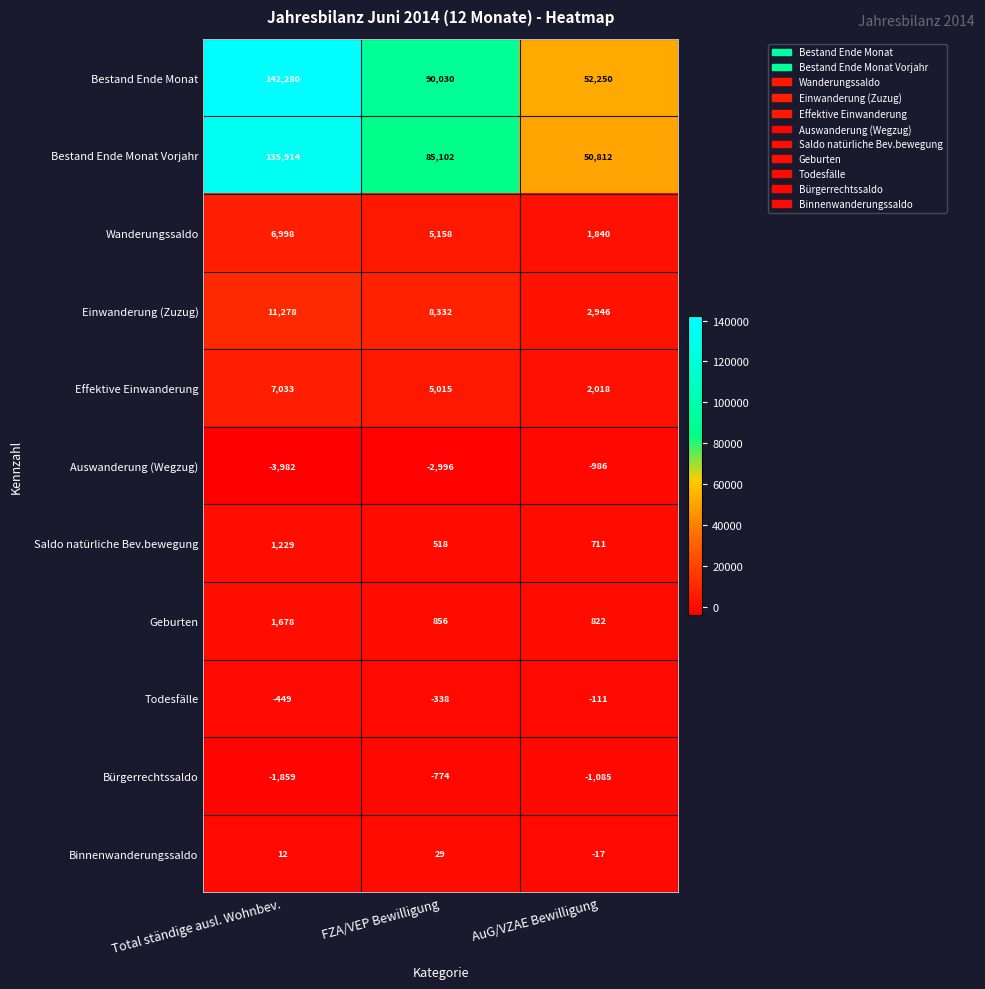

Which series has the largest total across all categories?

Bestand Ende Monat